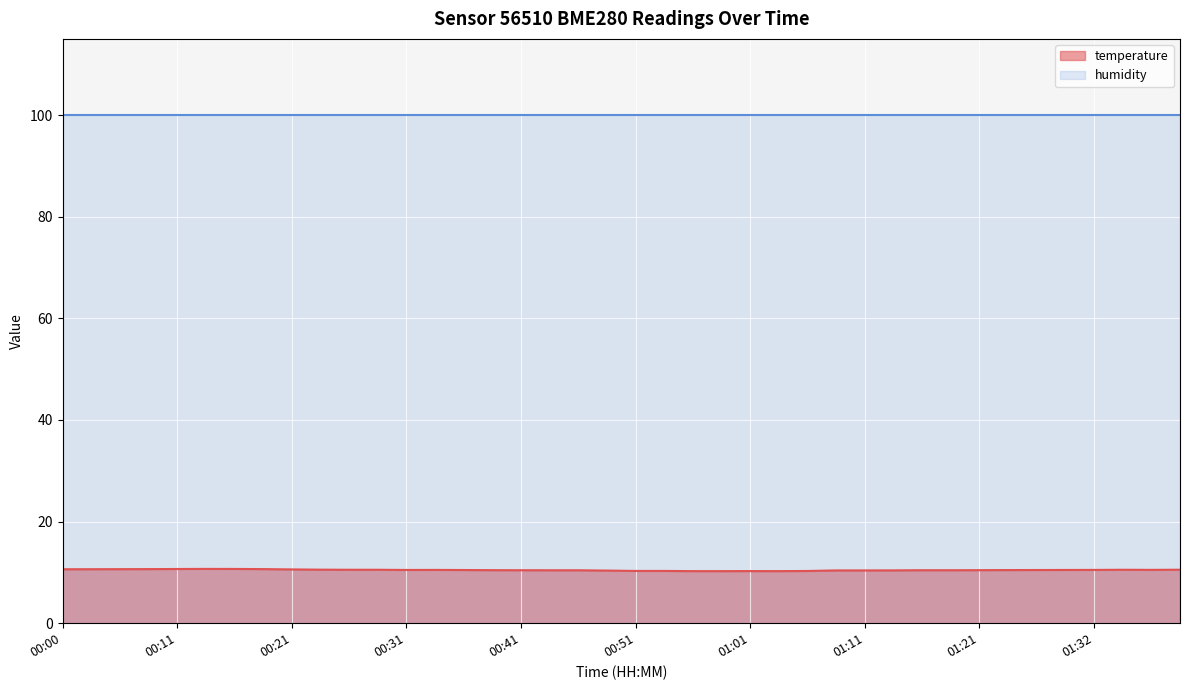

How many lines are shown in the chart?

2